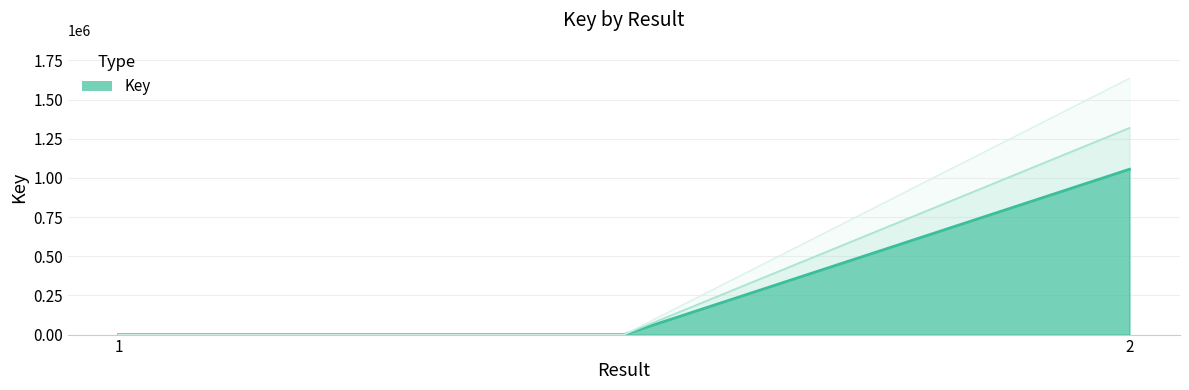

What is the change in value from 1 to 2?

+1635279.5